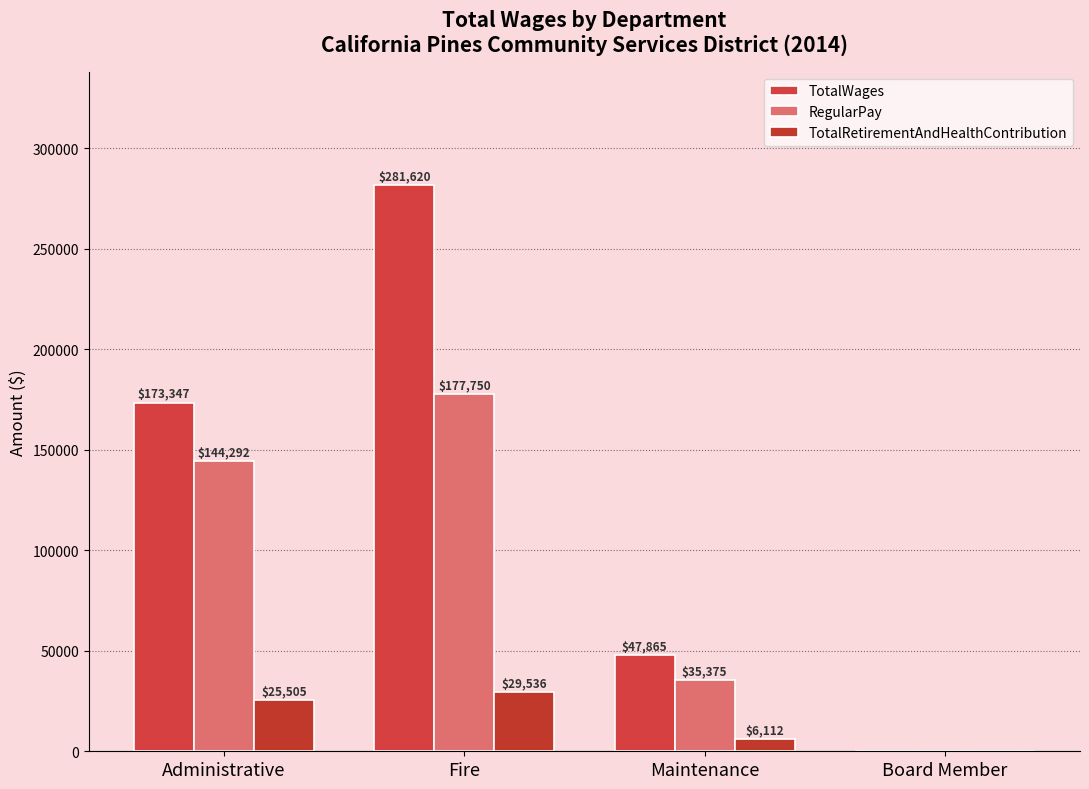

How many groups of bars are there?

4